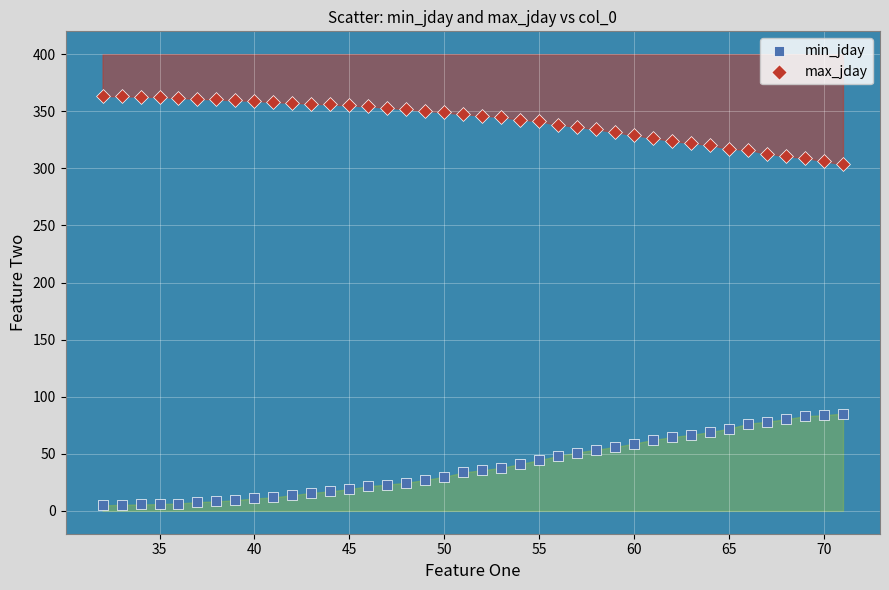

Which series reaches the minimum Y coordinate?

min_jday